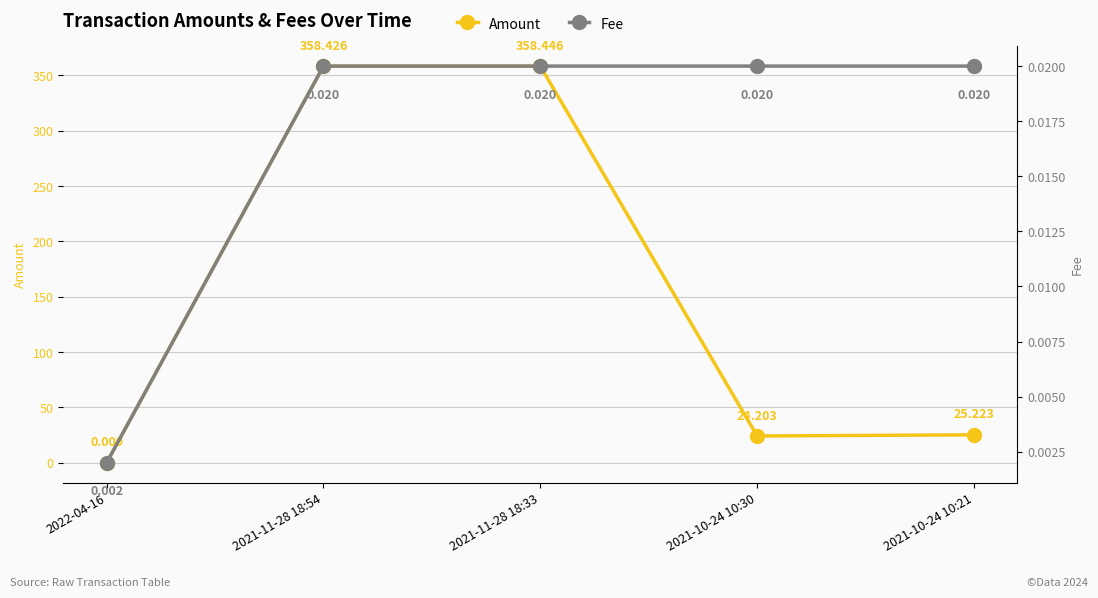

True or false: Amount and Fee cross at least once.

True